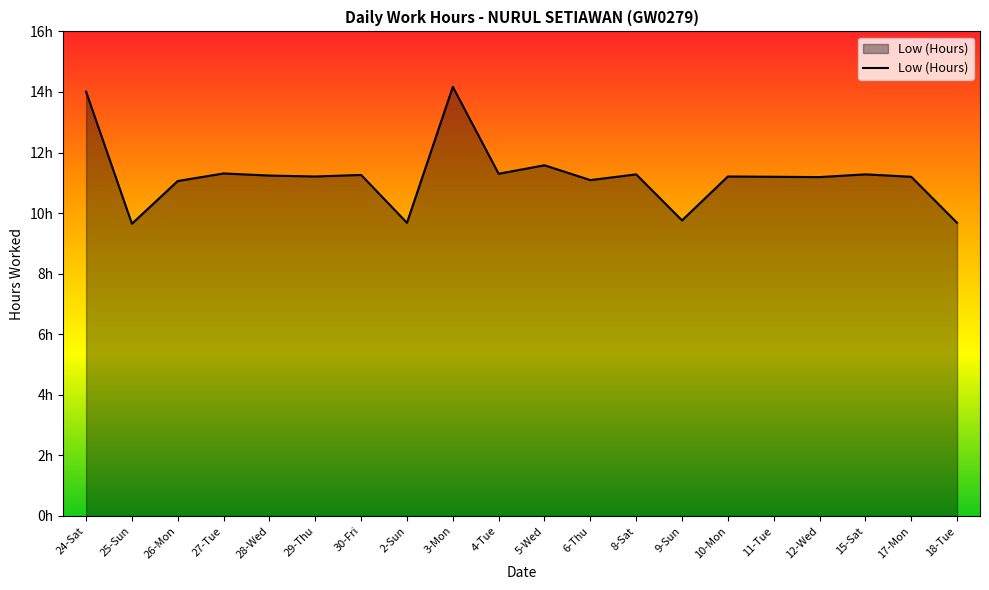

Is this an area chart (filled region under the line)?

Yes